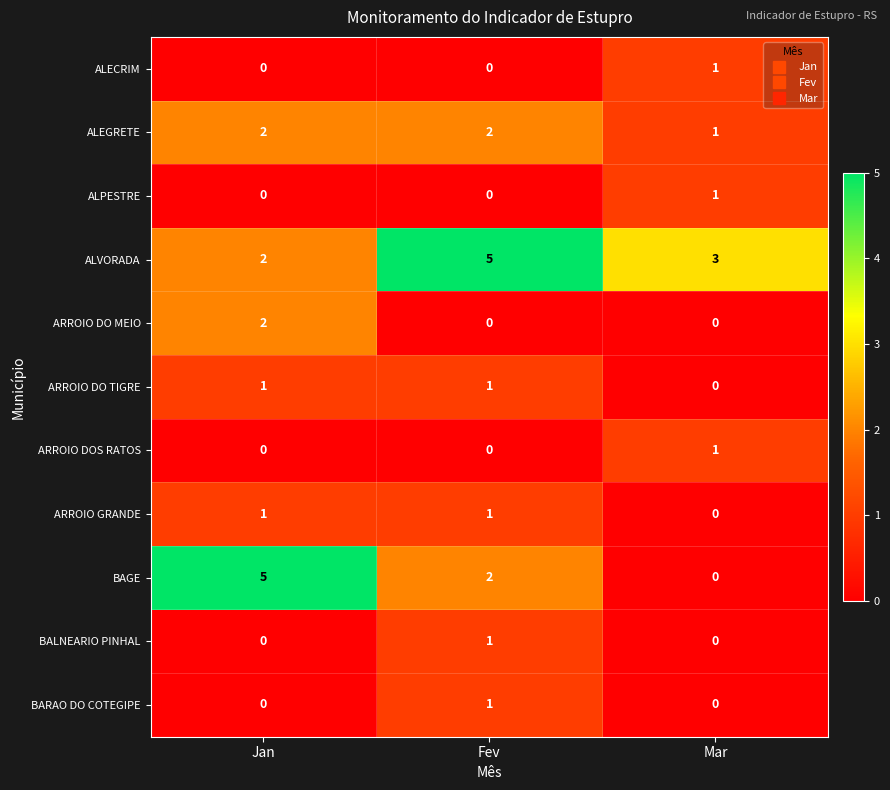

How many distinct data groups are displayed?

11